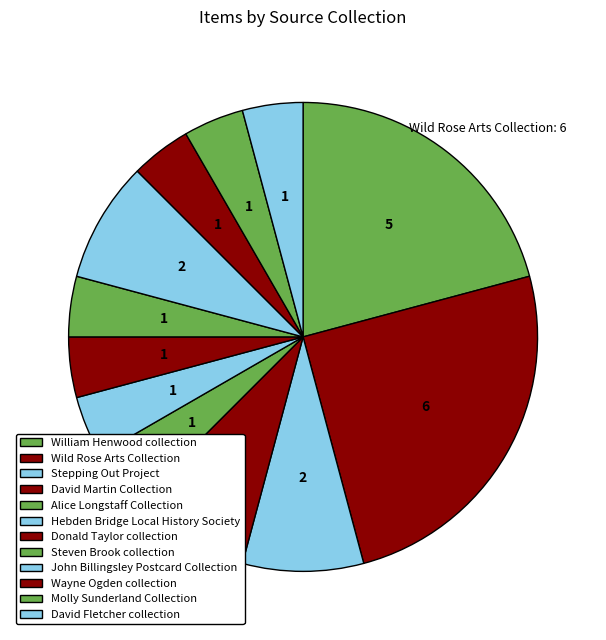

True or false: Molly Sunderland Collection accounts for 1% of the total.

False